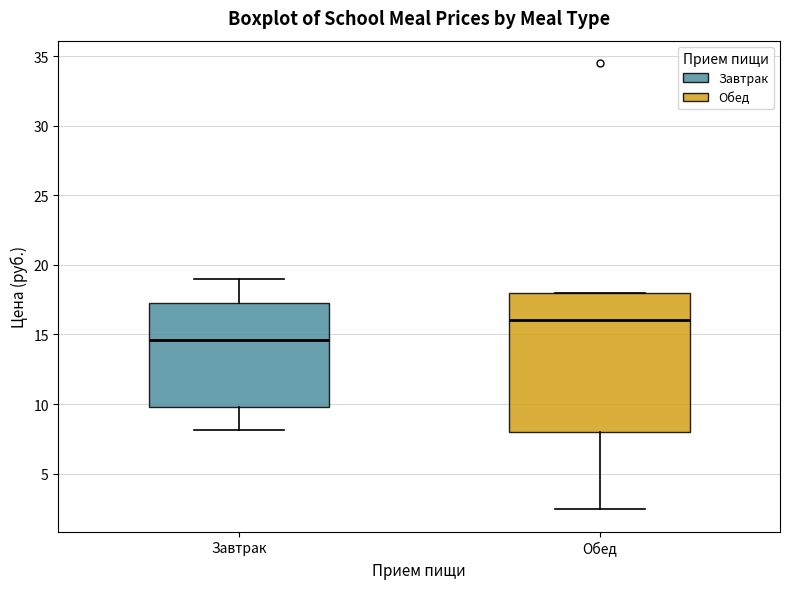

Which box's median line is the lowest?

Завтрак